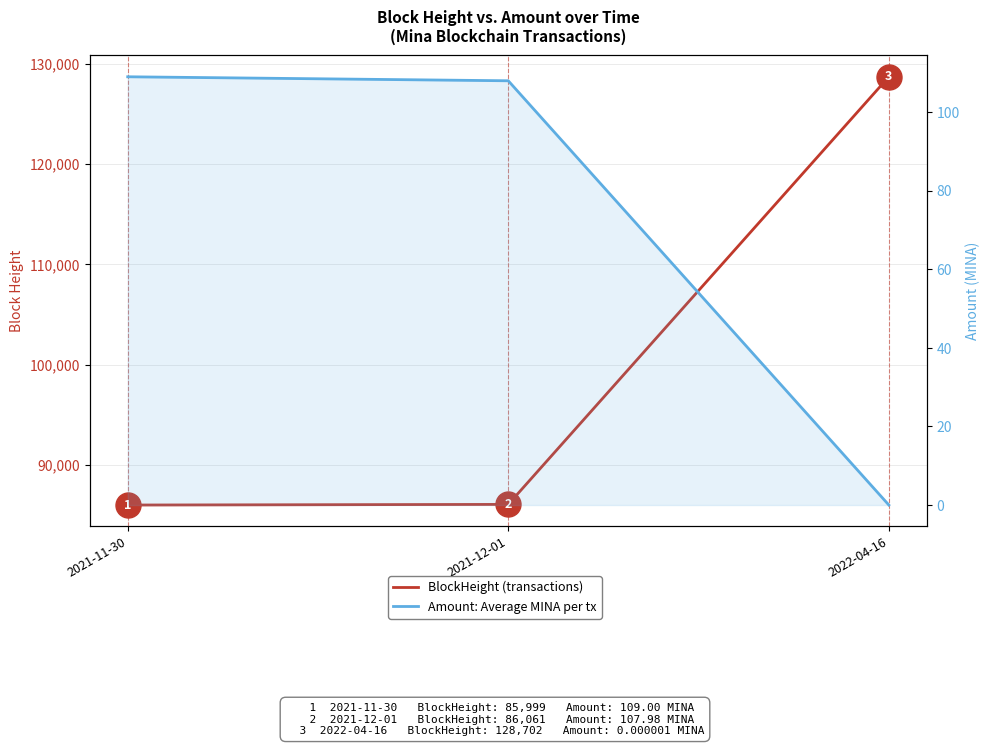

Count the number of data series in this chart.

2